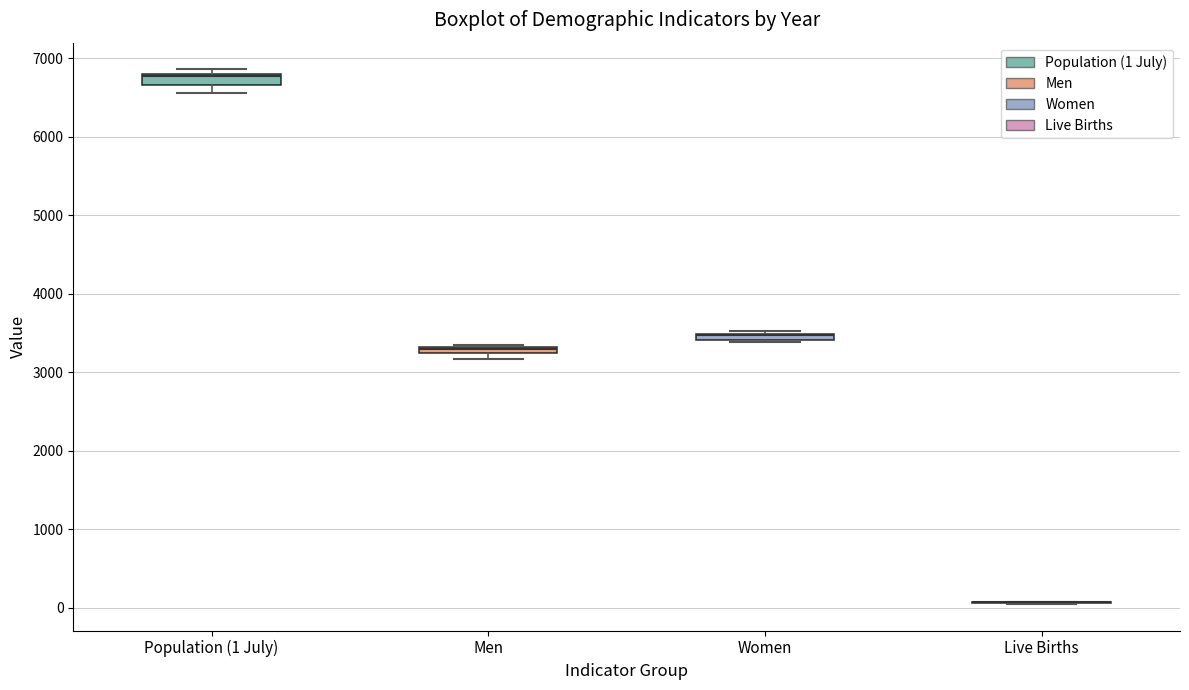

Where is the upper edge of the box for Women on the y-axis? The values are not printed on the chart, so give them approximately, as read against the axis.

3500